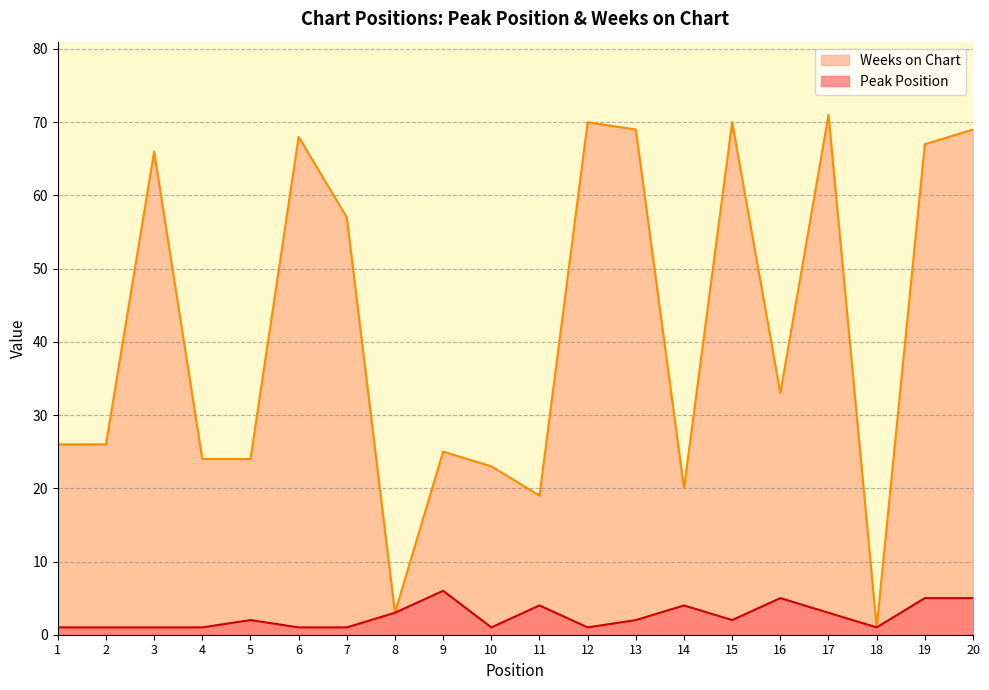

Which series has the largest total across all categories?

Weeks on Chart